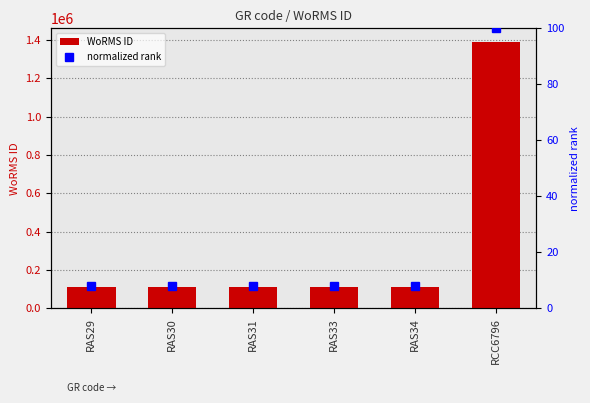

Are the bars grouped side by side (vs. stacked)?

Yes